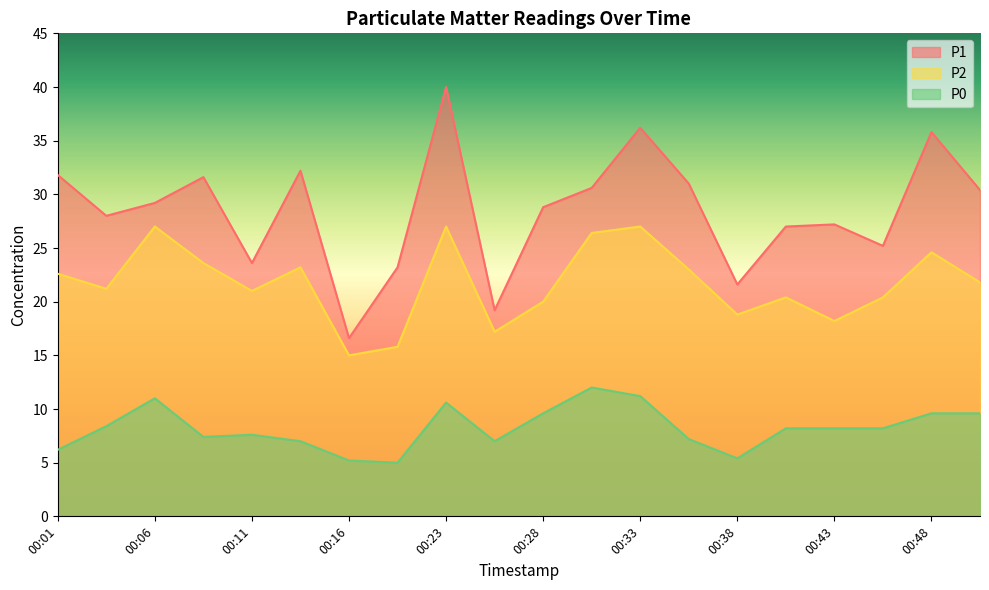

Is the value of P2 at 00:13 greater than the value of P1 at 00:01?

No